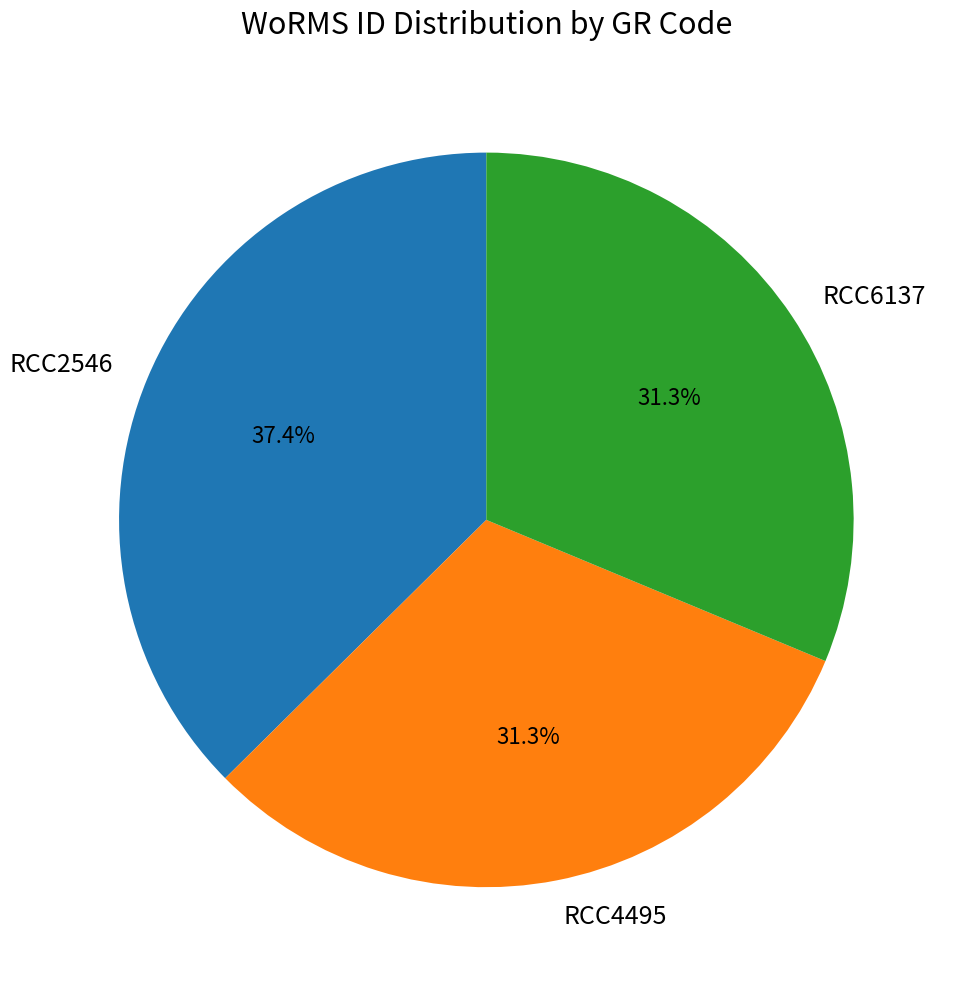

Is there a majority slice in this chart?

No